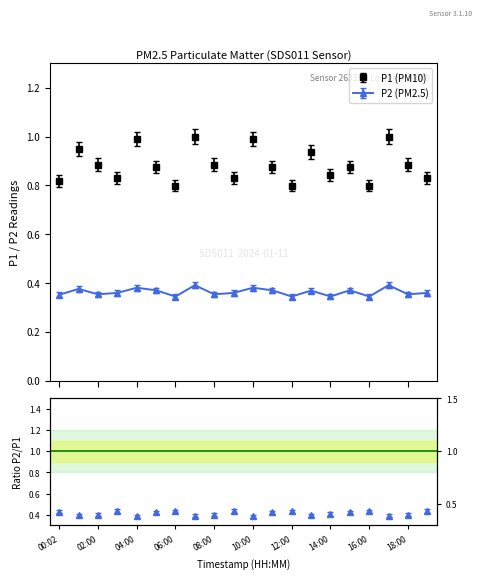

The P1 series shows 0.9 at 05:00. True or false?

True